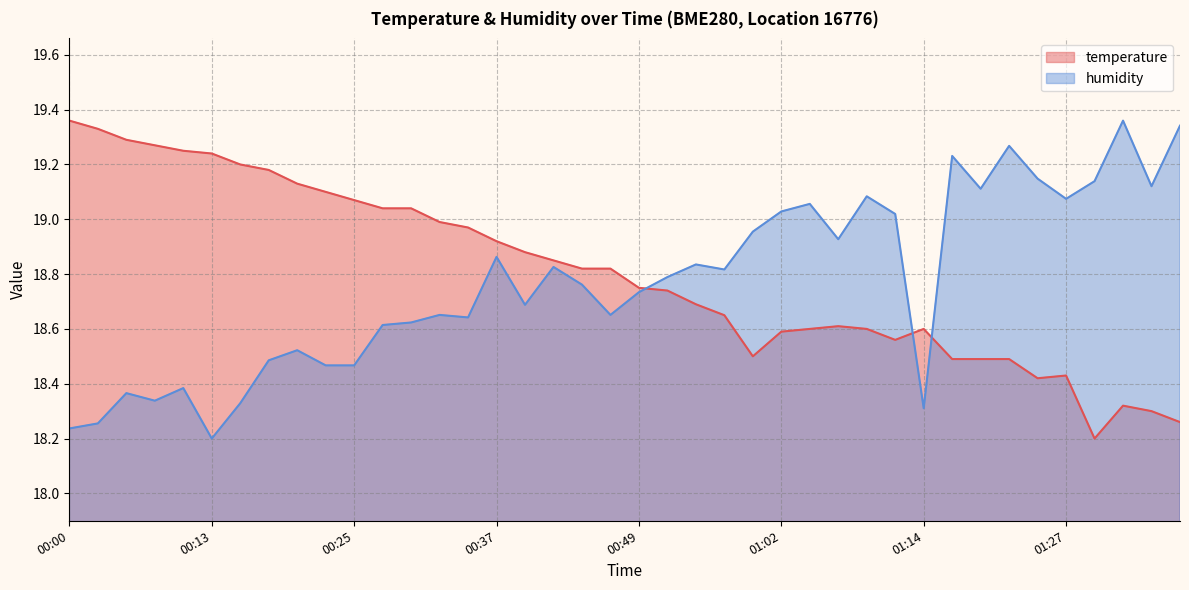

How many interior local valleys does the humidity series have?

11